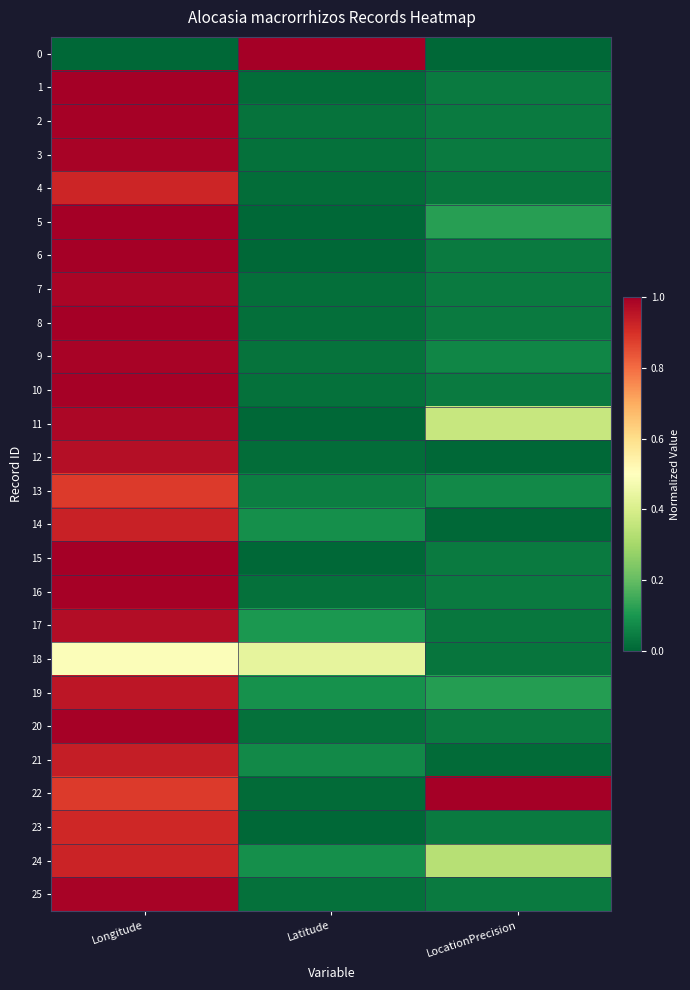

At how many categories does at least one series exceed 0?

3